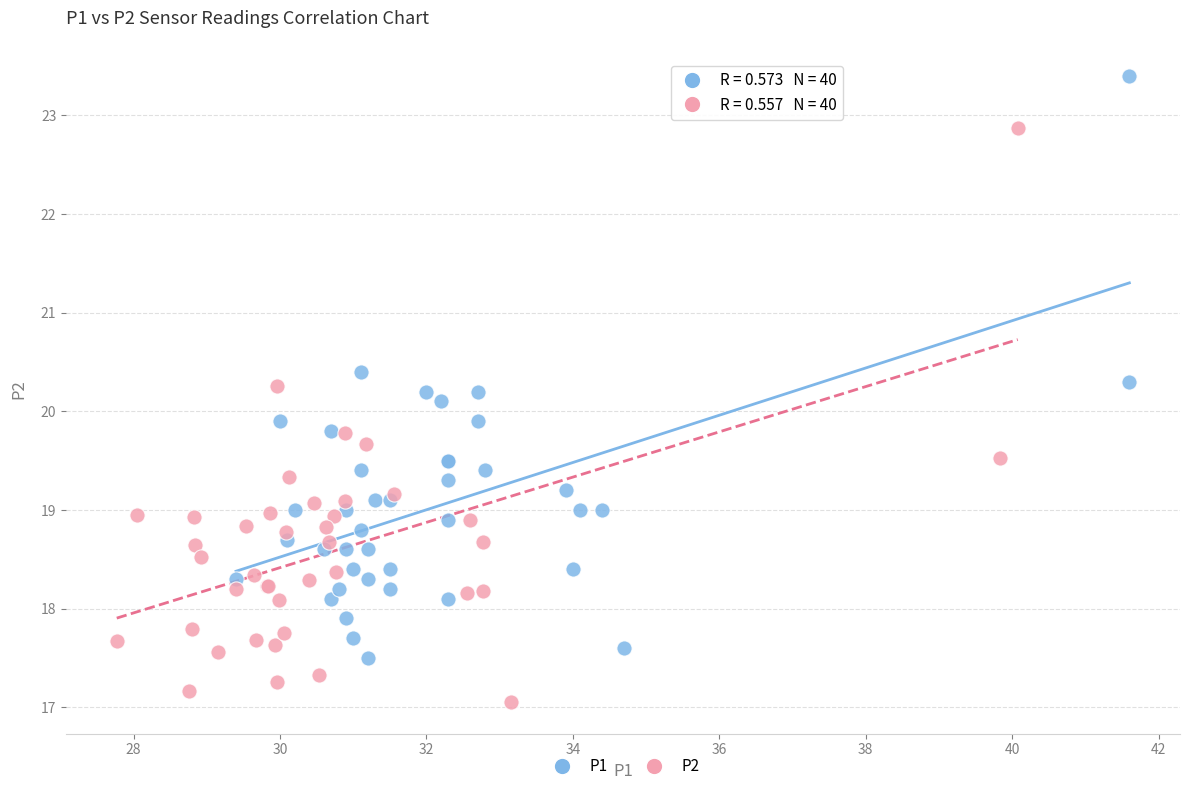

What are all the series names shown in the legend?

P1, P2